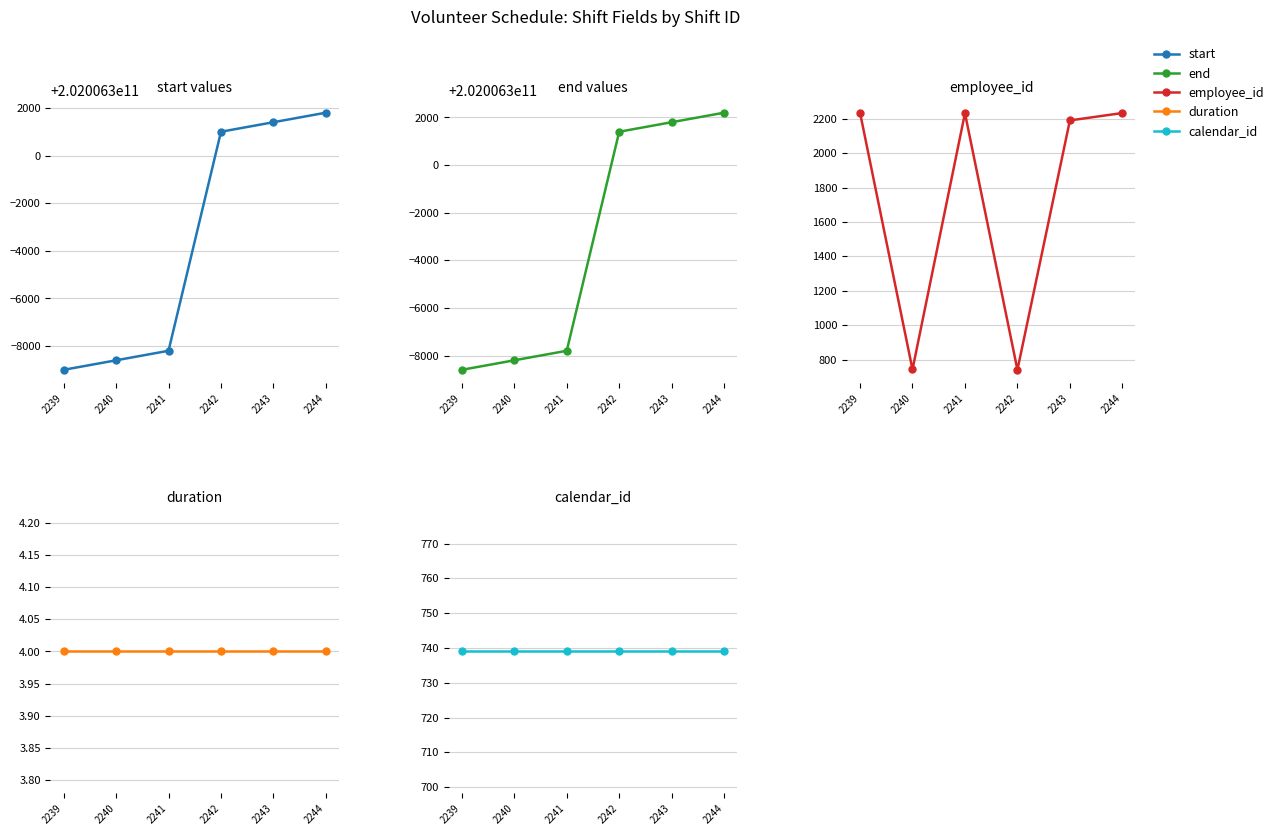

Which series has the widest spread of values?

start